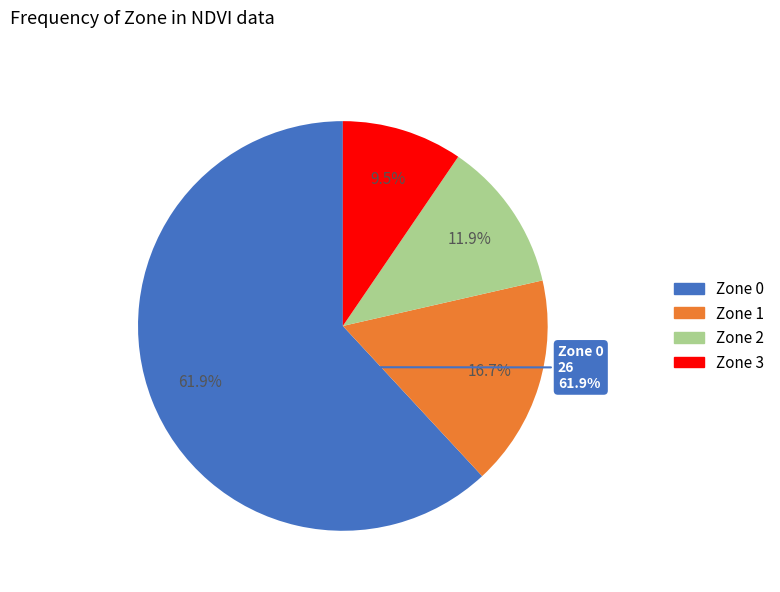

Is there any slice that represents more than half of the pie?

Yes